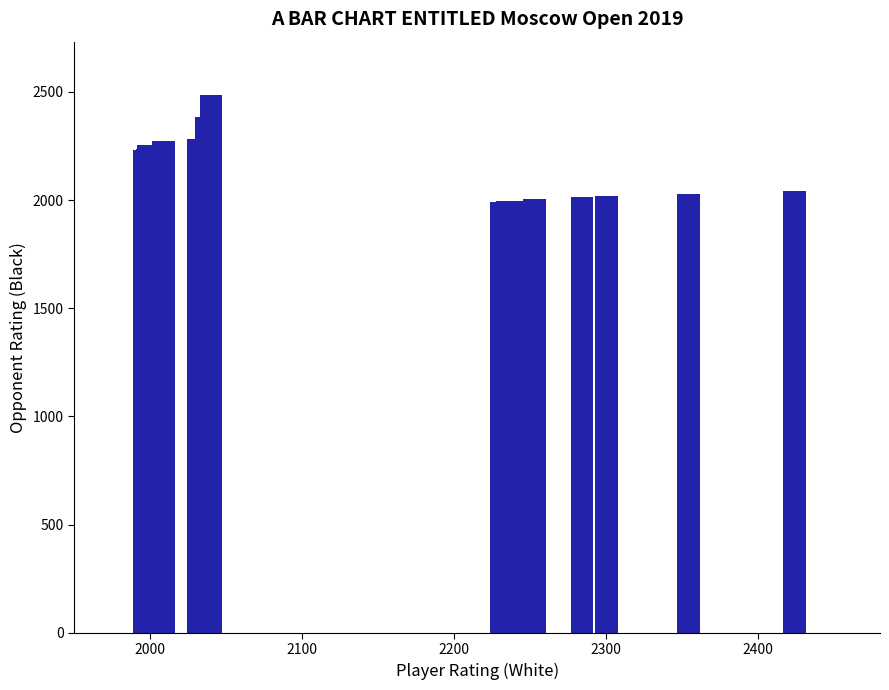

Count the number of data series in this chart.

1